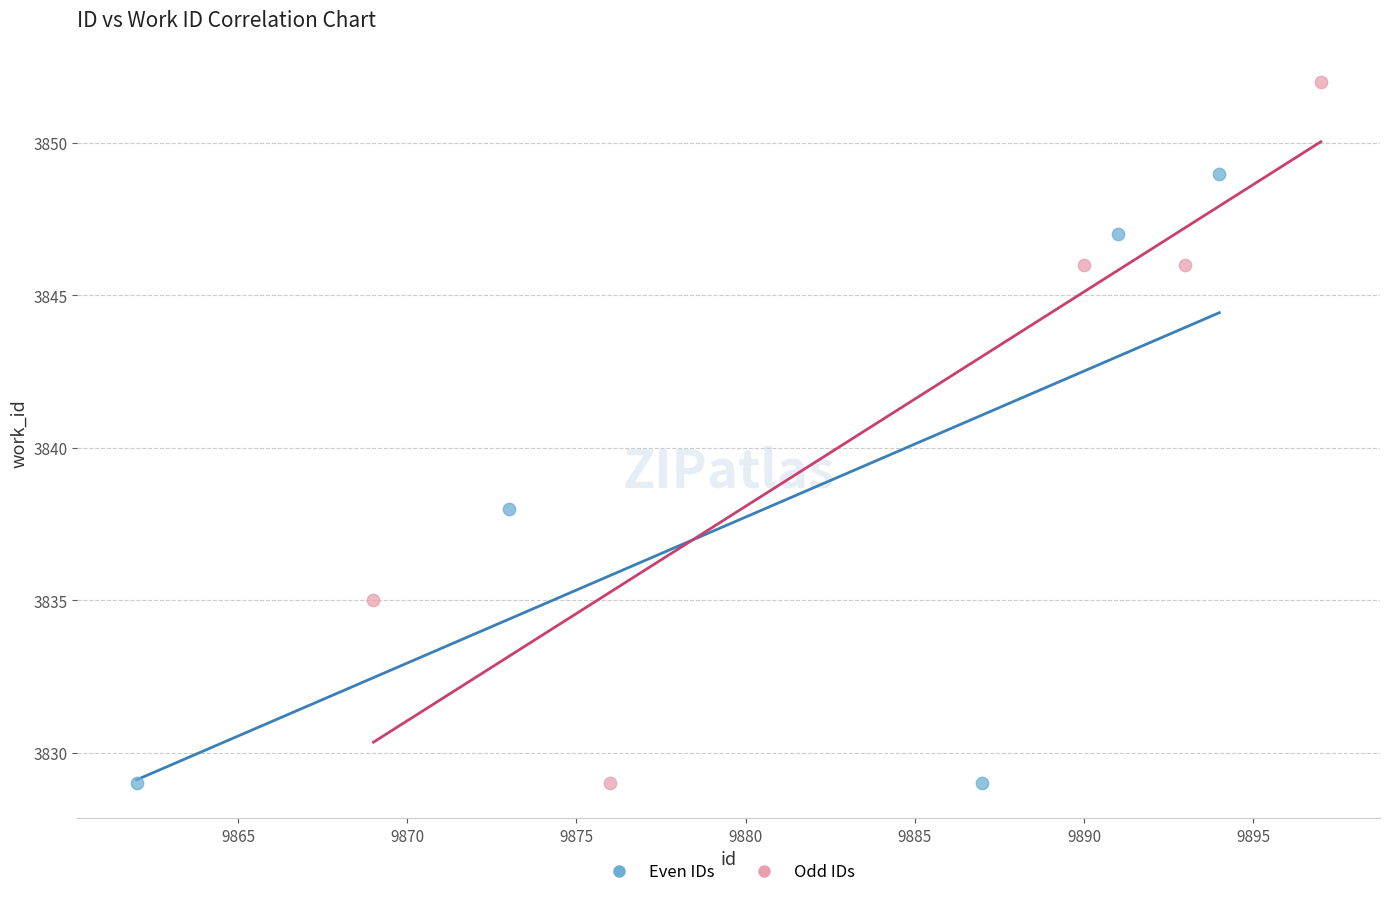

Which series has the largest Y range (max minus min)?

Odd IDs